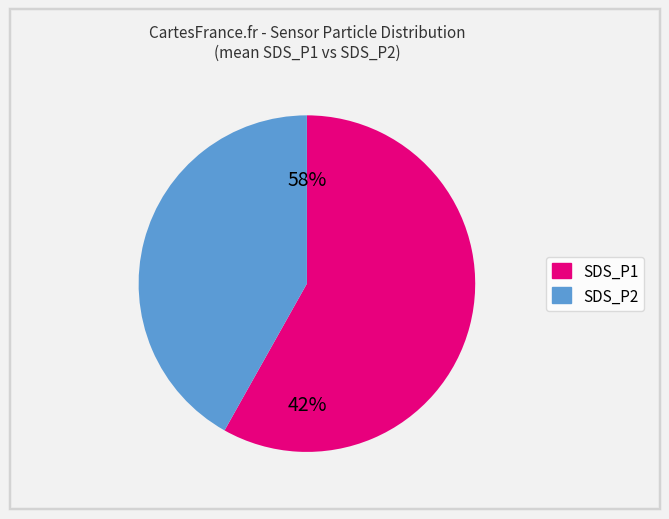

To the nearest percent, what portion does SDS_P2 represent?

42%